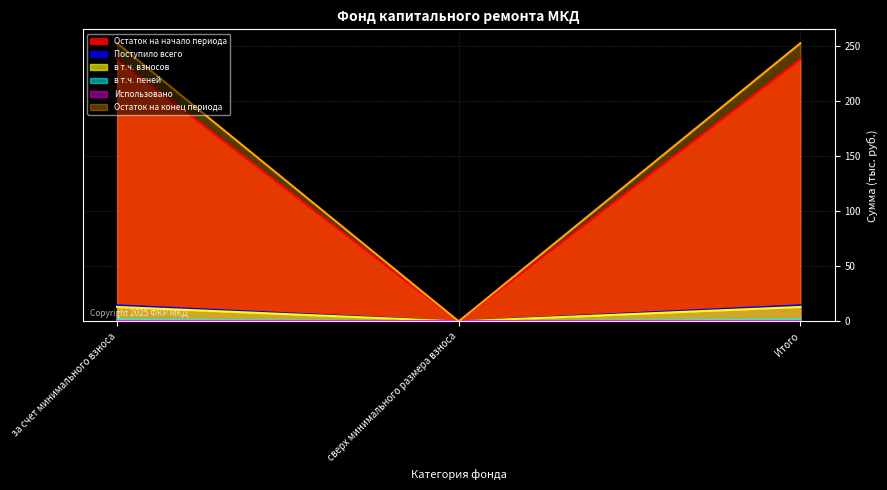

How many categories are shown in the chart?

3